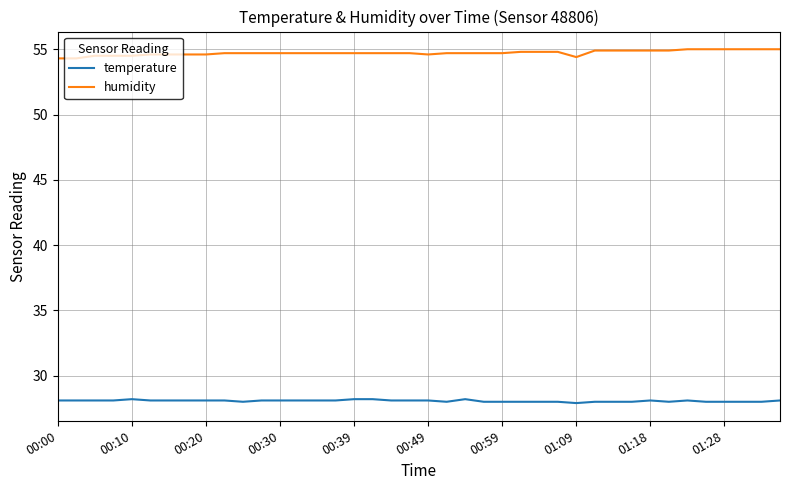

Which series has the widest spread of values?

humidity